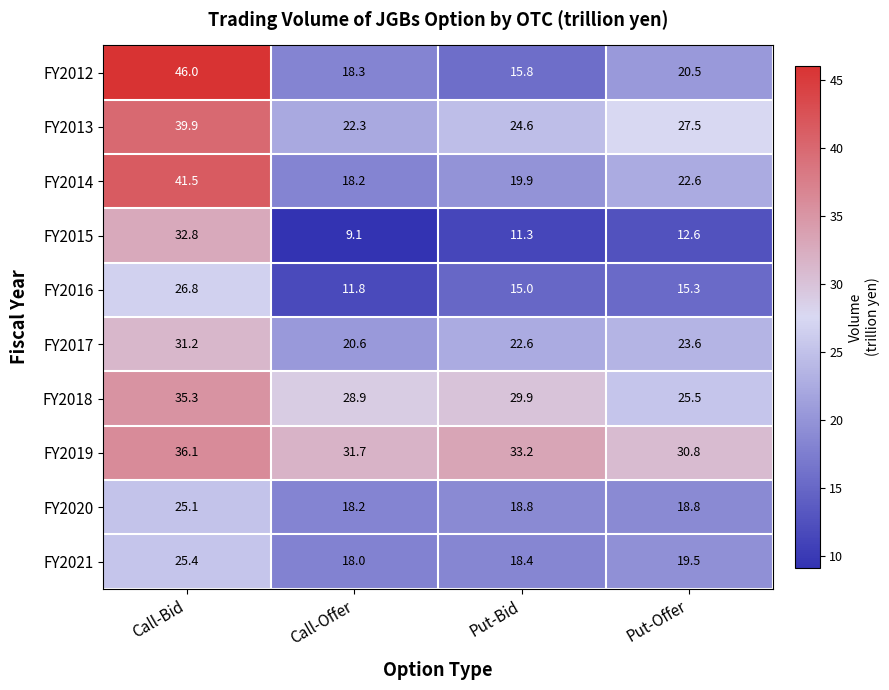

List the series in order of their peak value, highest first.

FY2012, FY2014, FY2013, FY2019, FY2018, FY2015, FY2017, FY2016, FY2021, FY2020